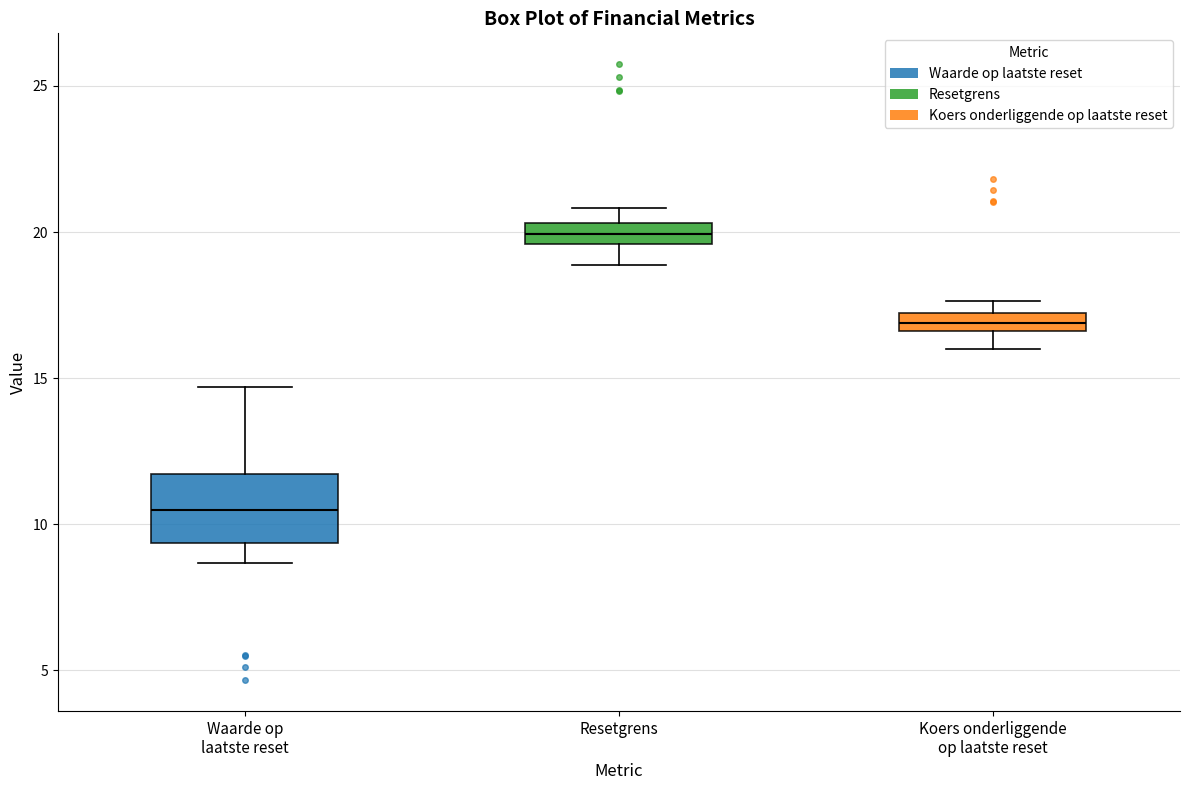

Which box has the lowest median line?

Waarde op laatste reset